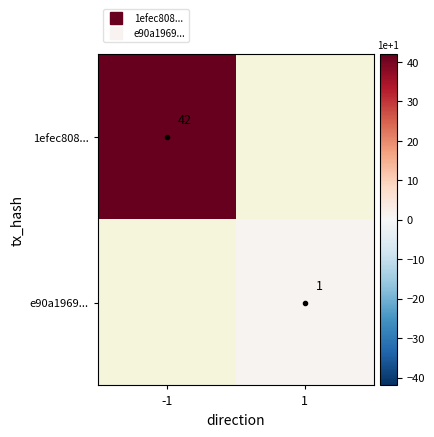

Rank the series at 1 from highest to lowest value.

e90a1969..., 1efec808...